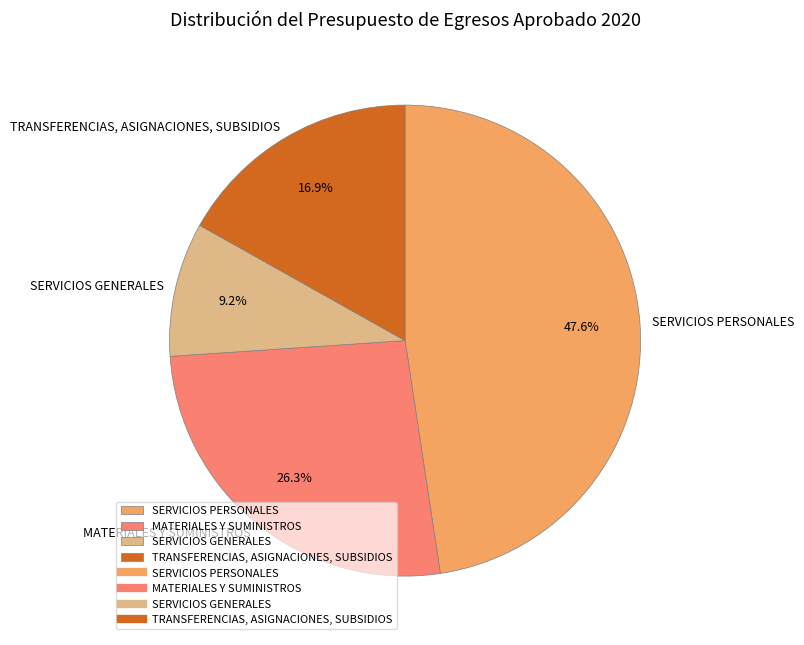

Rank the categories by value from lowest to highest.

SERVICIOS GENERALES, TRANSFERENCIAS, ASIGNACIONES, SUBSIDIOS, MATERIALES Y SUMINISTROS, SERVICIOS PERSONALES